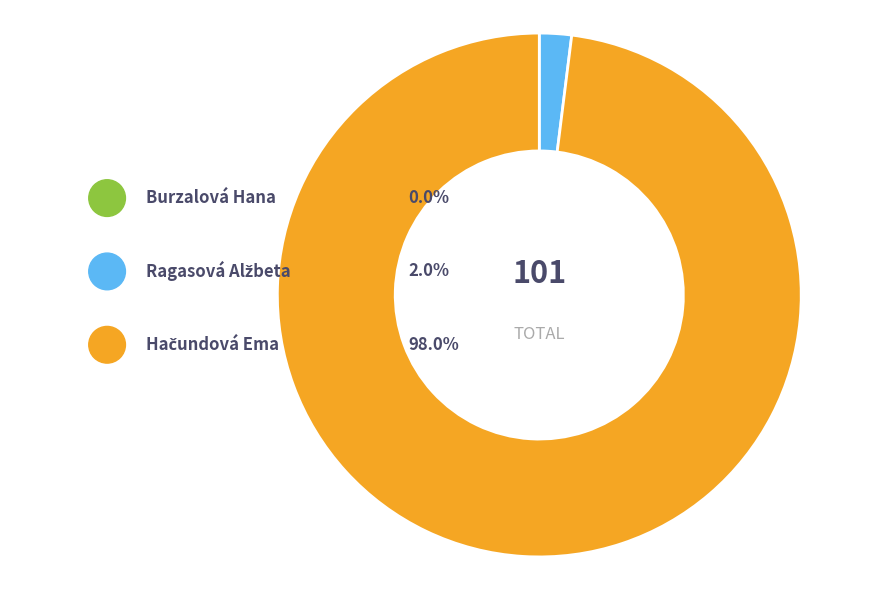

Which category has the biggest portion of the pie?

Hačundová Ema